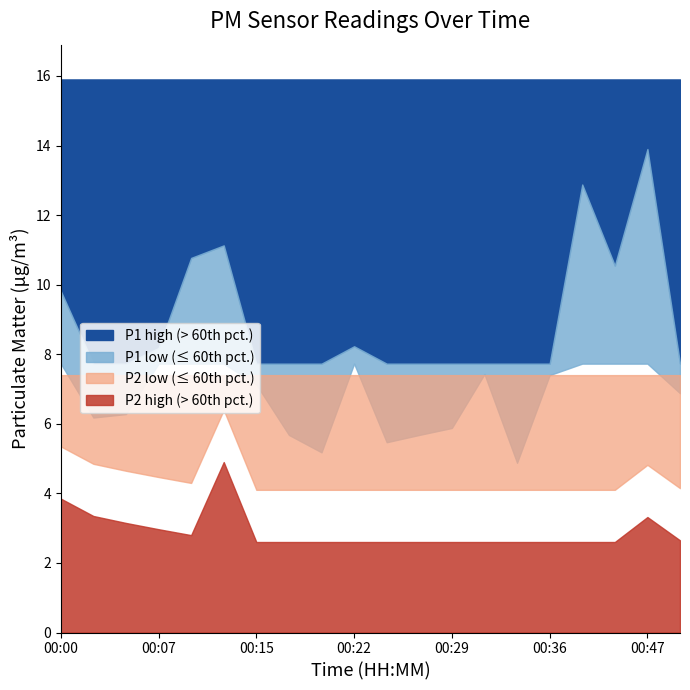

At which category does P2 reach its first local valley?

00:10